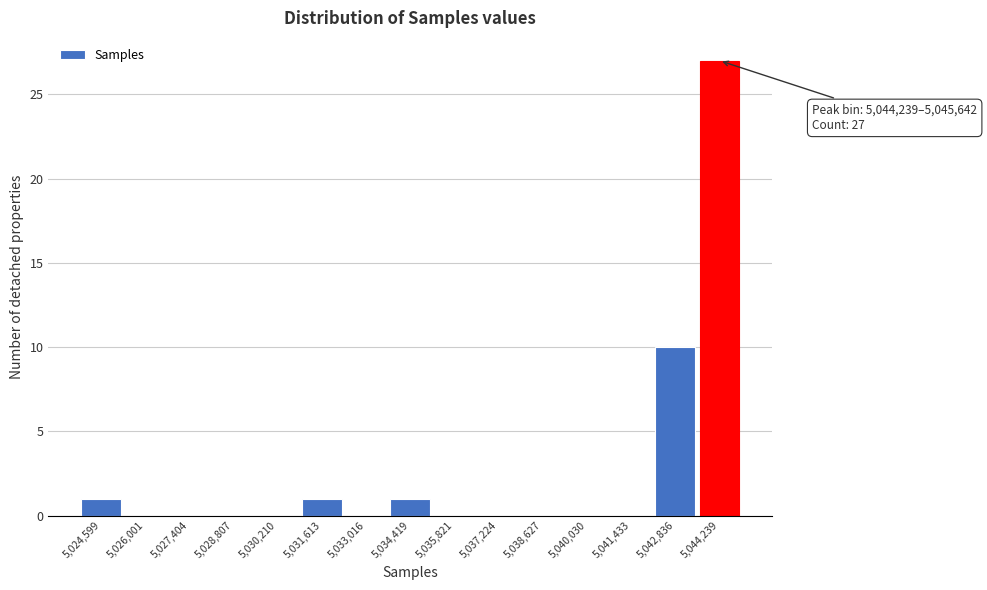

Reading right to left, what are all the values shown in this chart?

5,044,239=27	5,042,836=10	5,041,433=0	5,040,030=0	5,038,627=0	5,037,224=0	5,035,821=0	5,034,419=1	5,033,016=0	5,031,613=1	5,030,210=0	5,028,807=0	5,027,404=0	5,026,001=0	5,024,599=1